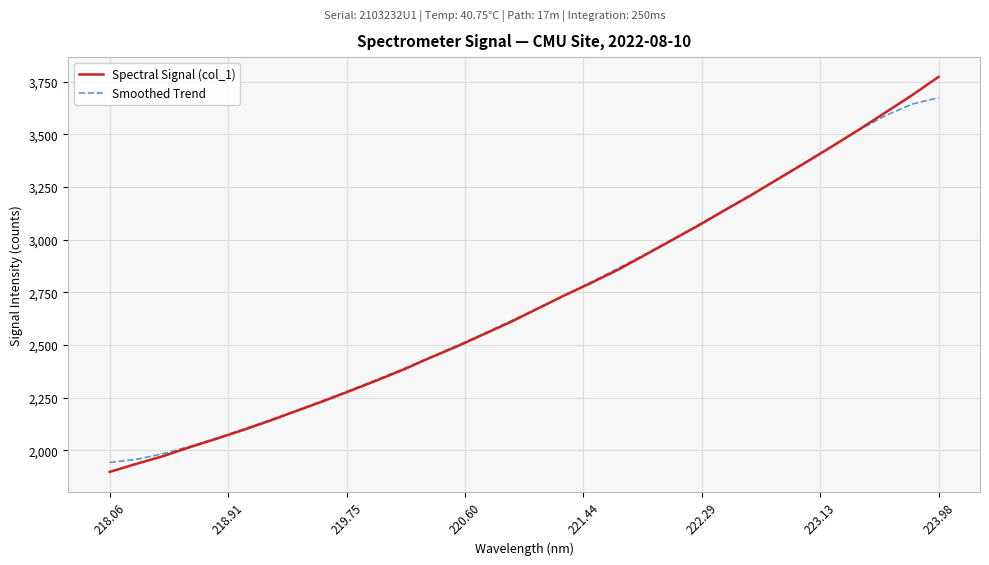

What is the minimum value shown in the chart?

1898.3